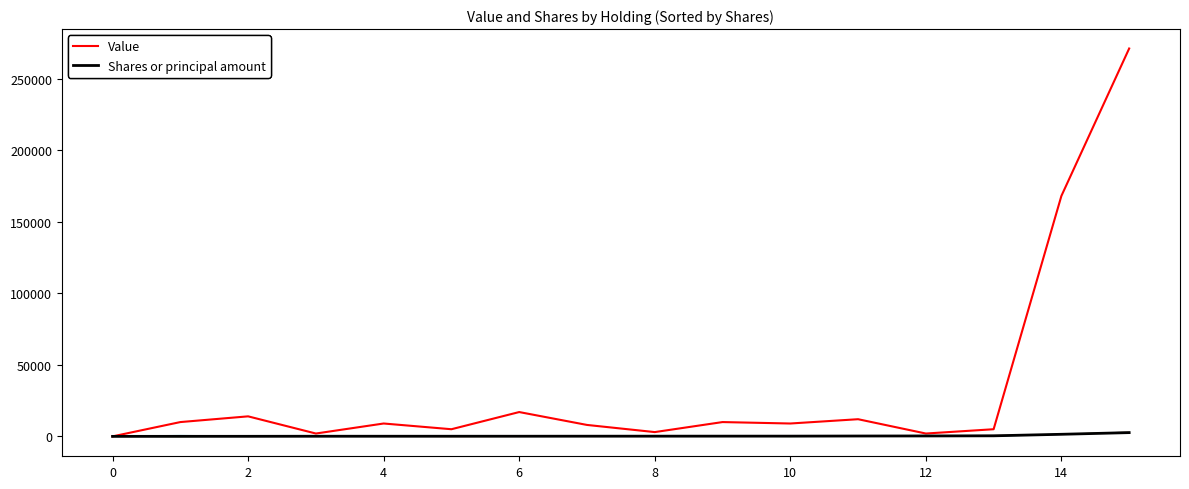

What is the sum of the Value values at 10 and 13?

14000